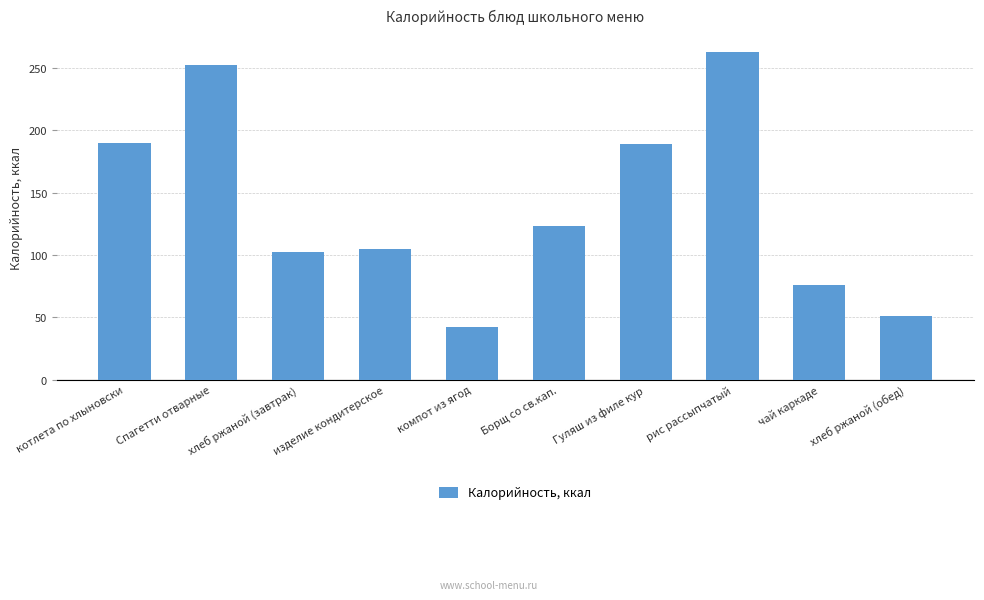

True or false: the data shows 112 at Спагетти отварные.

False